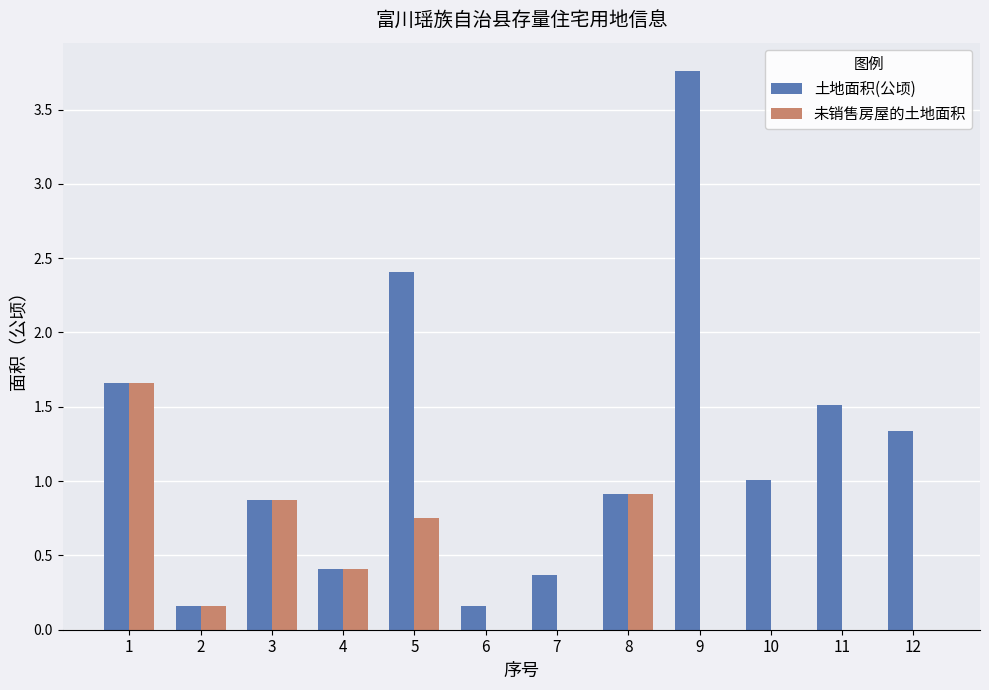

At which category is the sum across all series the highest?

9